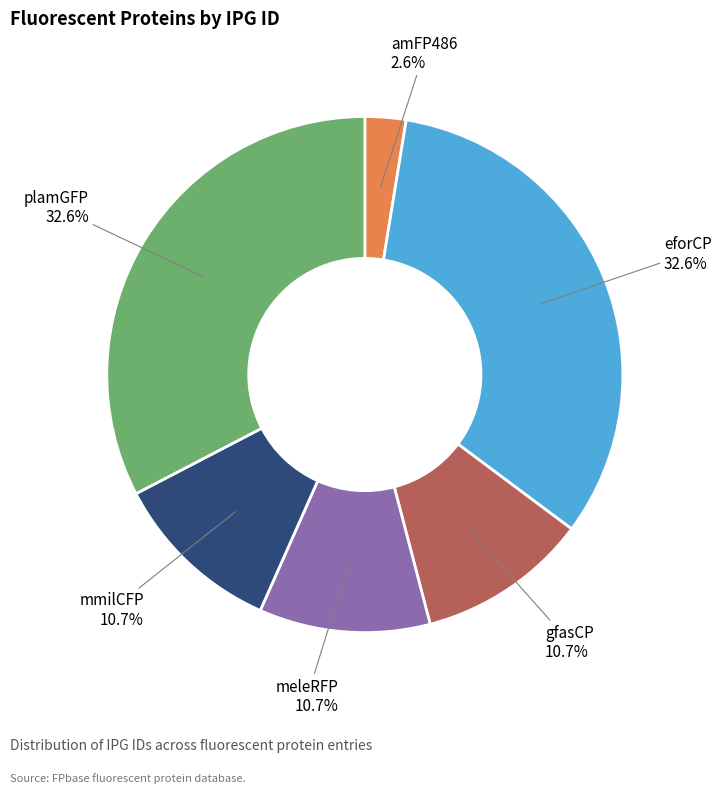

Which category has the smallest portion of the pie?

amFP486